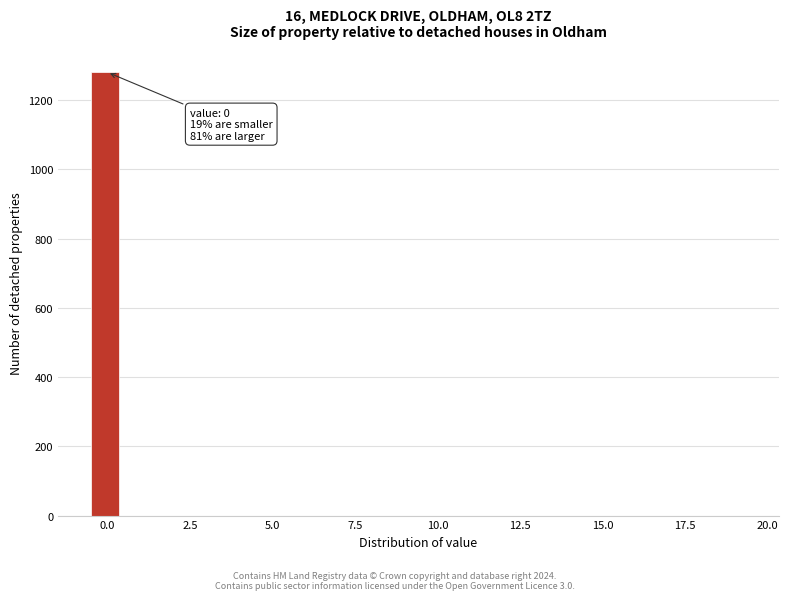

Around what value on the x-axis is the tallest bar? Give the approximate position of its centre, as read against the axis.

0.0